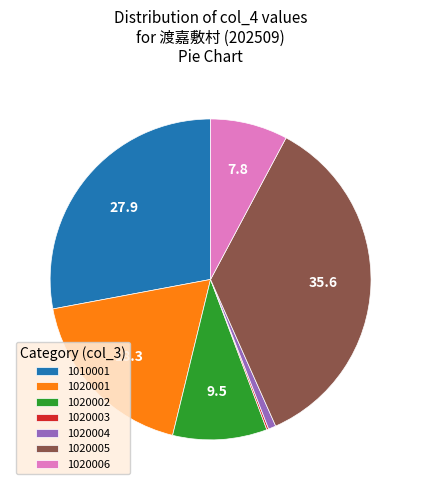

What is the ratio of the value at 1020005 to the value at 1020006?

4.6